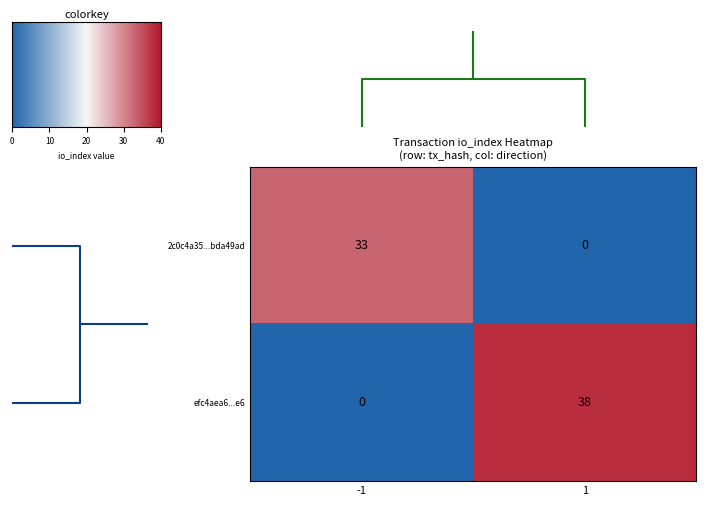

What is the sum of the 2c0c4a35...bda49ad values at -1 and 1?

33